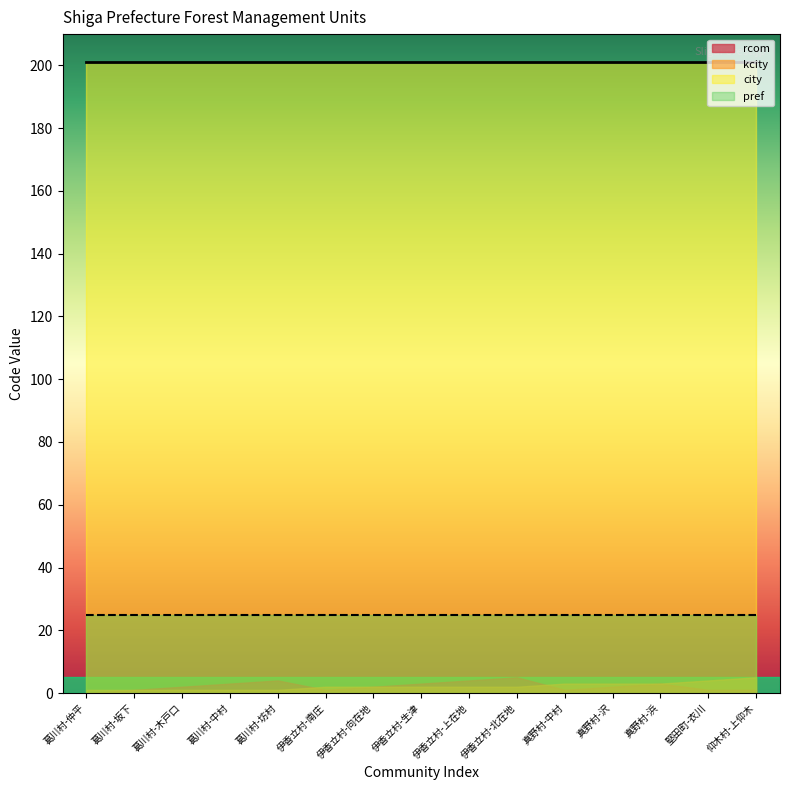

What position from the left is 葛川村-中村?

4